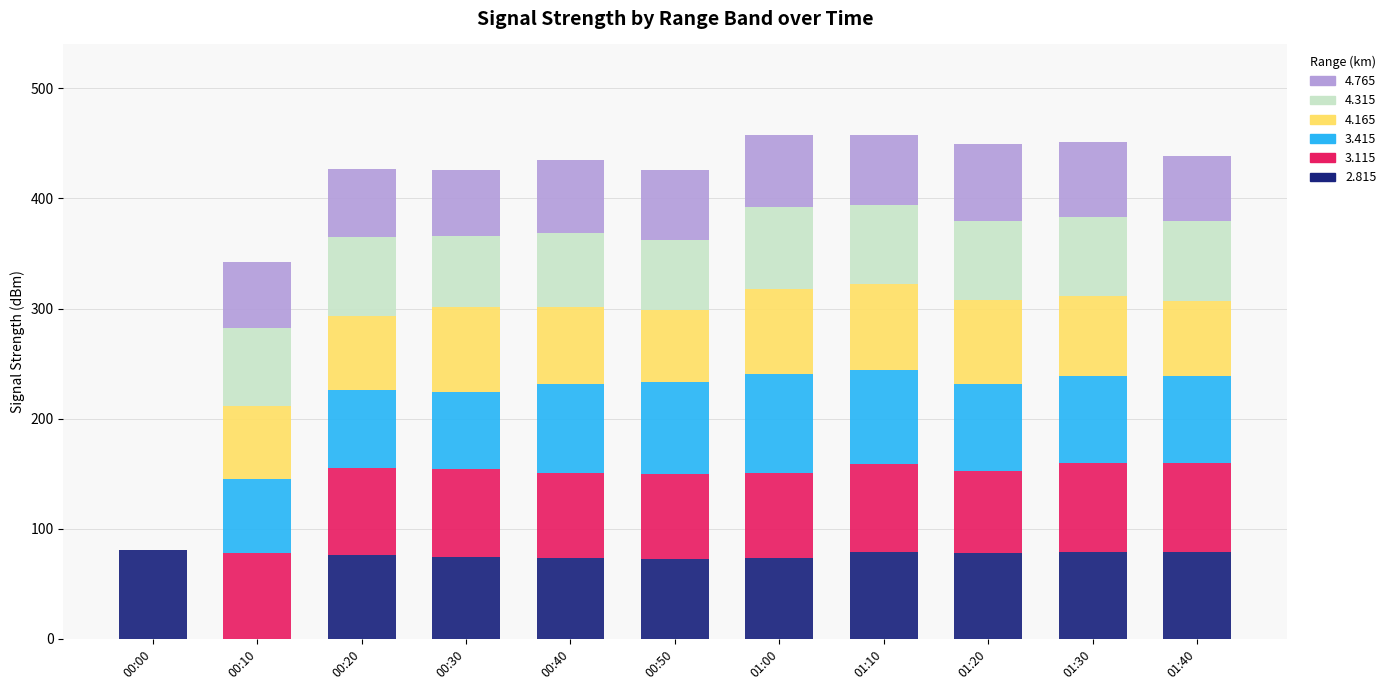

Are the bars grouped side by side (vs. stacked)?

No